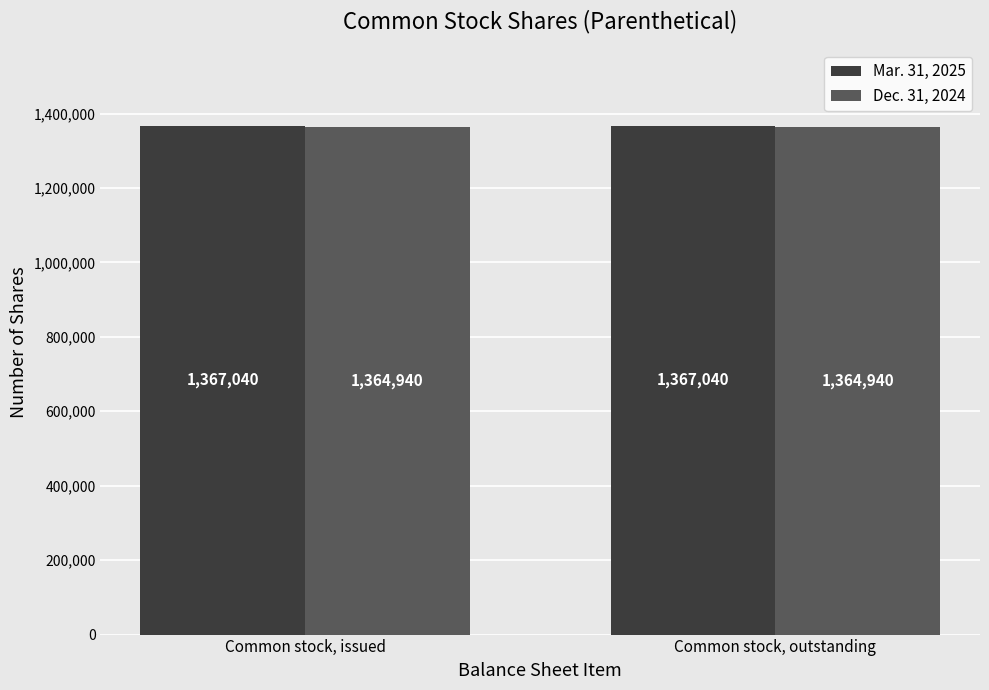

Reading right to left, transcribe all the data shown in this chart.

Mar. 31, 2025: 1367040	1367040
Dec. 31, 2024: 1364940	1364940